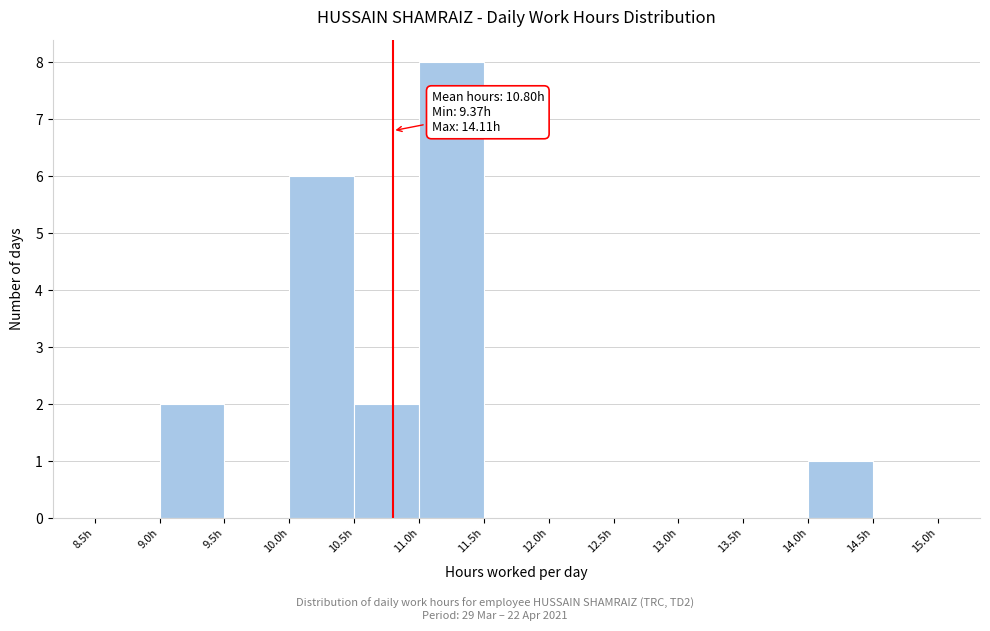

Over which range of the x-axis is the bar tallest?

11.0 to 11.5